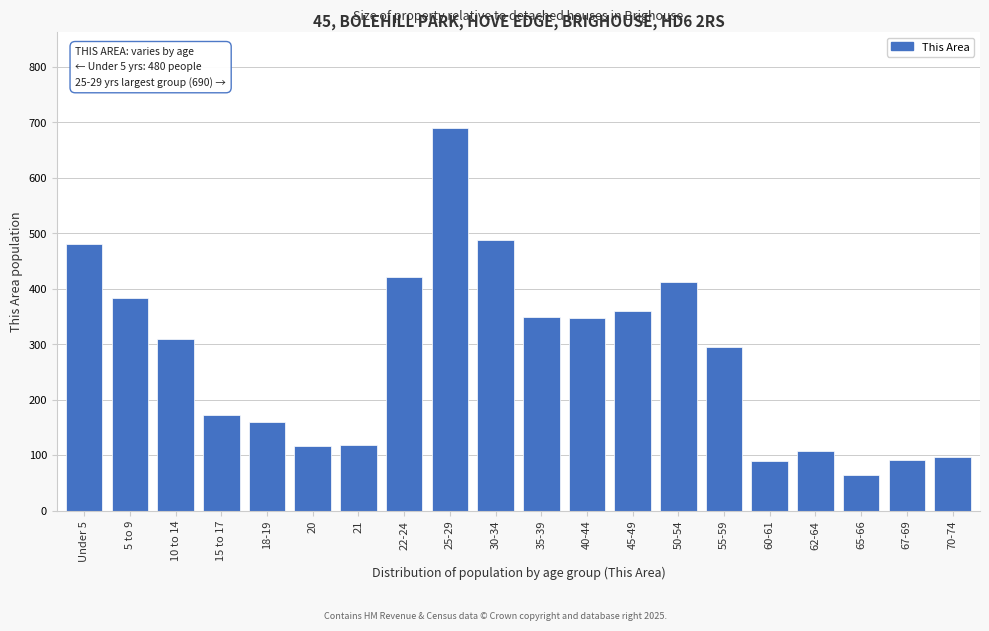

Between 18-19 and 45-49, which is larger?

45-49